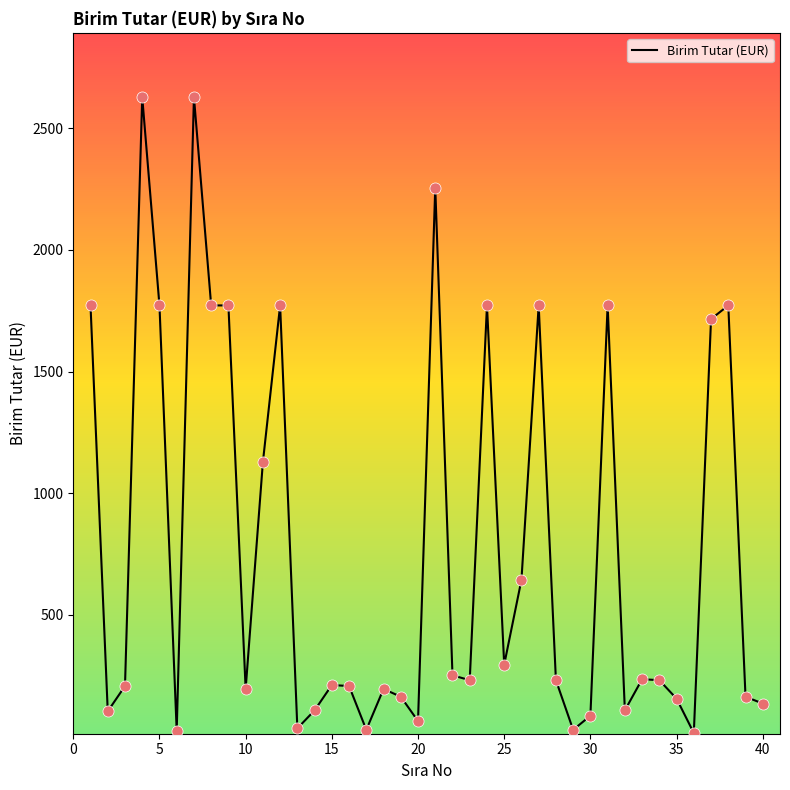

What is the difference between the maximum and minimum values?

2613